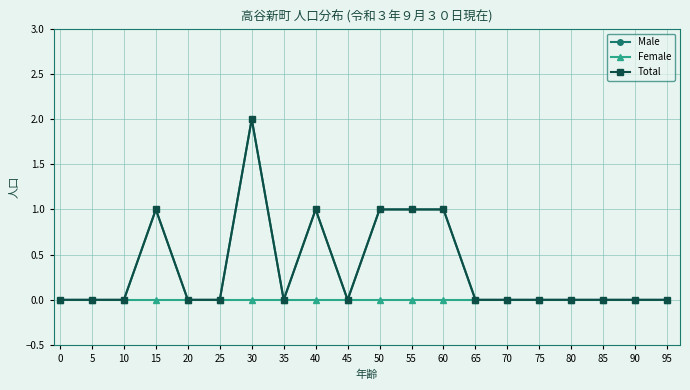

Does the chart have visible grid lines?

Yes